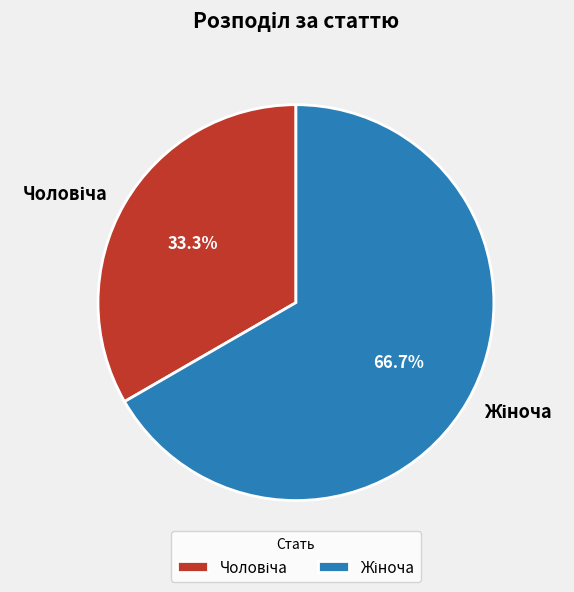

Is there a majority slice in this chart?

Yes